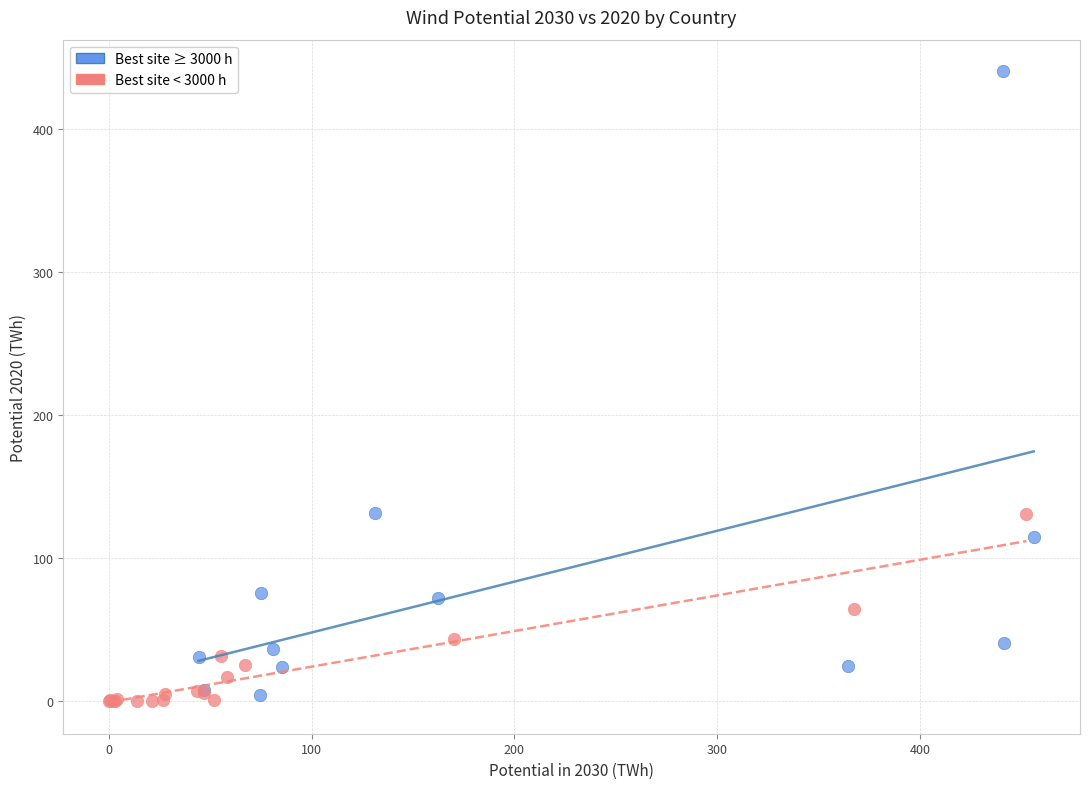

What are all the series names shown in the legend?

Best site ≥ 3000 h, Best site < 3000 h